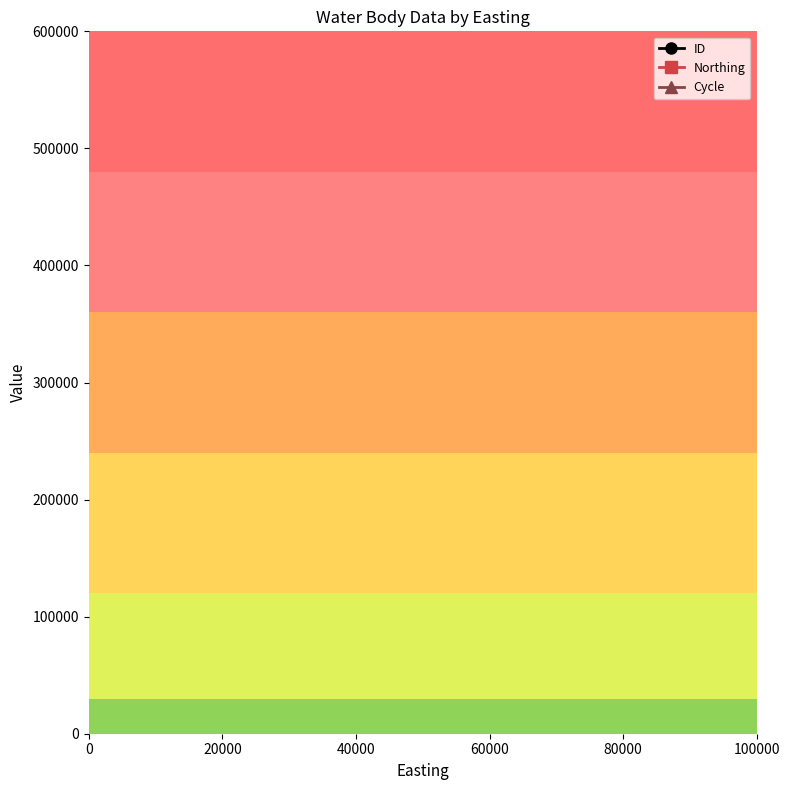

How many ID values are between 584404 and 584407?

3